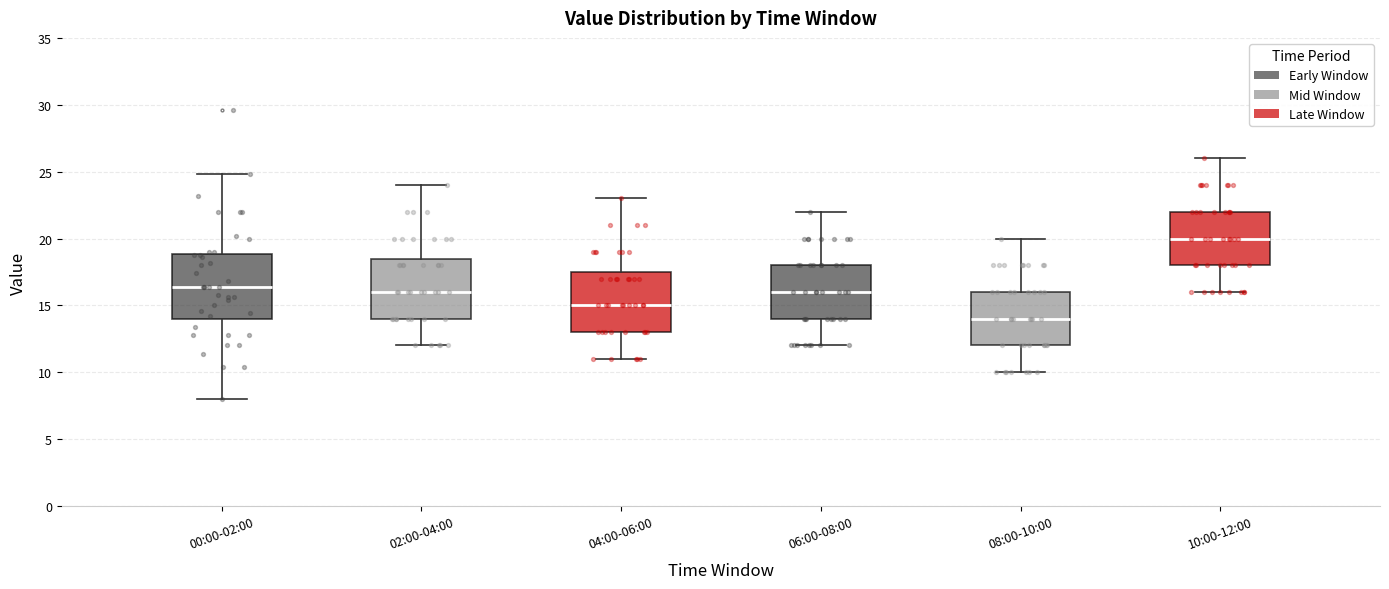

Reading left to right, read every box against the y-axis: the position of its median line, the range the box covers, and the ends of its whiskers. The values are not printed on the chart, so give them approximately, as read against the axis.

00:00-02:00: median 16.5, box 14.0 to 19.0, whiskers 8.0 to 25.0
02:00-04:00: median 16.0, box 14.0 to 18.5, whiskers 12.0 to 24.0
04:00-06:00: median 15.0, box 13.0 to 17.5, whiskers 11.0 to 23.0
06:00-08:00: median 16.0, box 14.0 to 18.0, whiskers 12.0 to 22.0
08:00-10:00: median 14.0, box 12.0 to 16.0, whiskers 10.0 to 20.0
10:00-12:00: median 20.0, box 18.0 to 22.0, whiskers 16.0 to 26.0